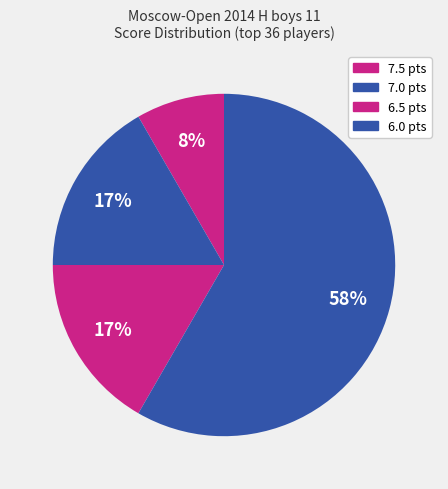

How many segments does this pie chart have?

4